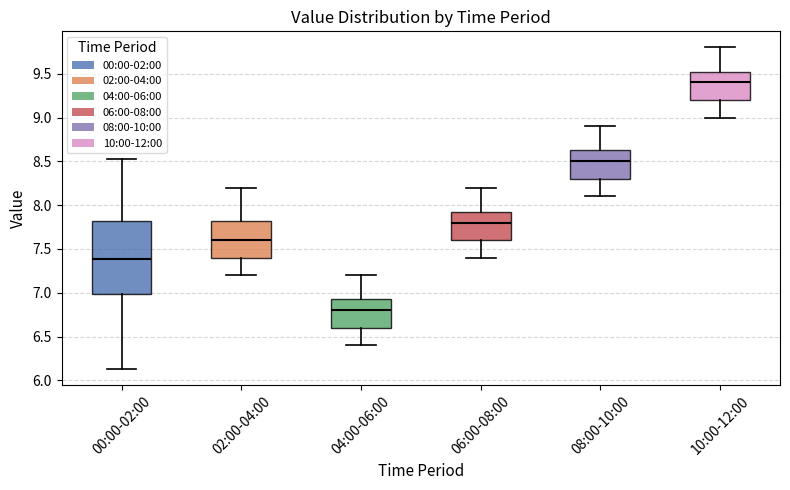

Which box's median line is the lowest?

04:00-06:00